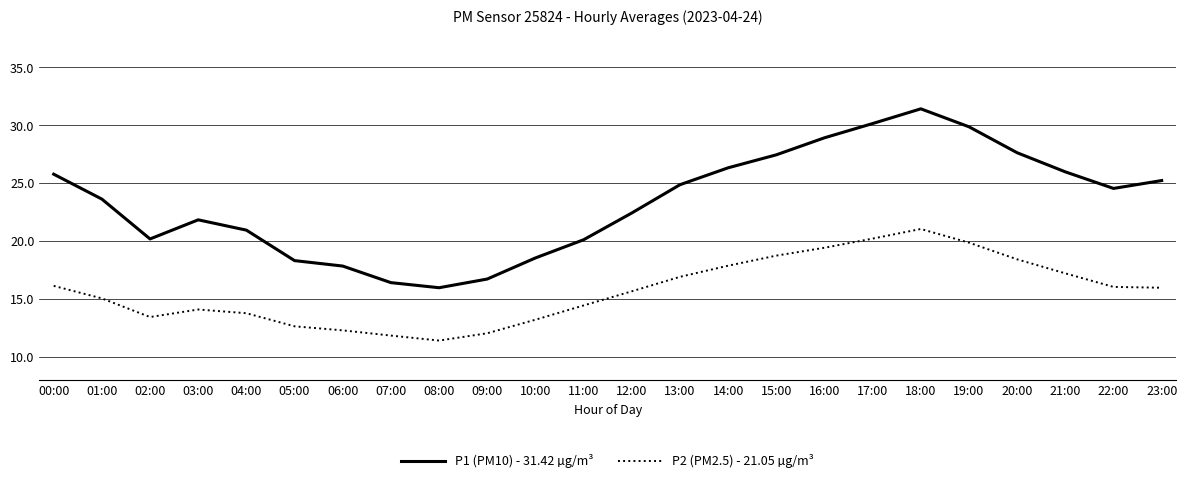

Between 12:00 and 13:00, which series saw the biggest shift?

P1 (PM10) - 31.42 µg/m³